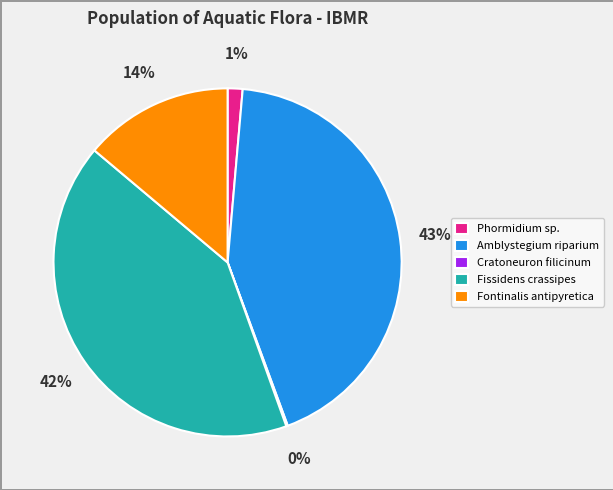

What is the largest slice in the pie chart?

Amblystegium riparium